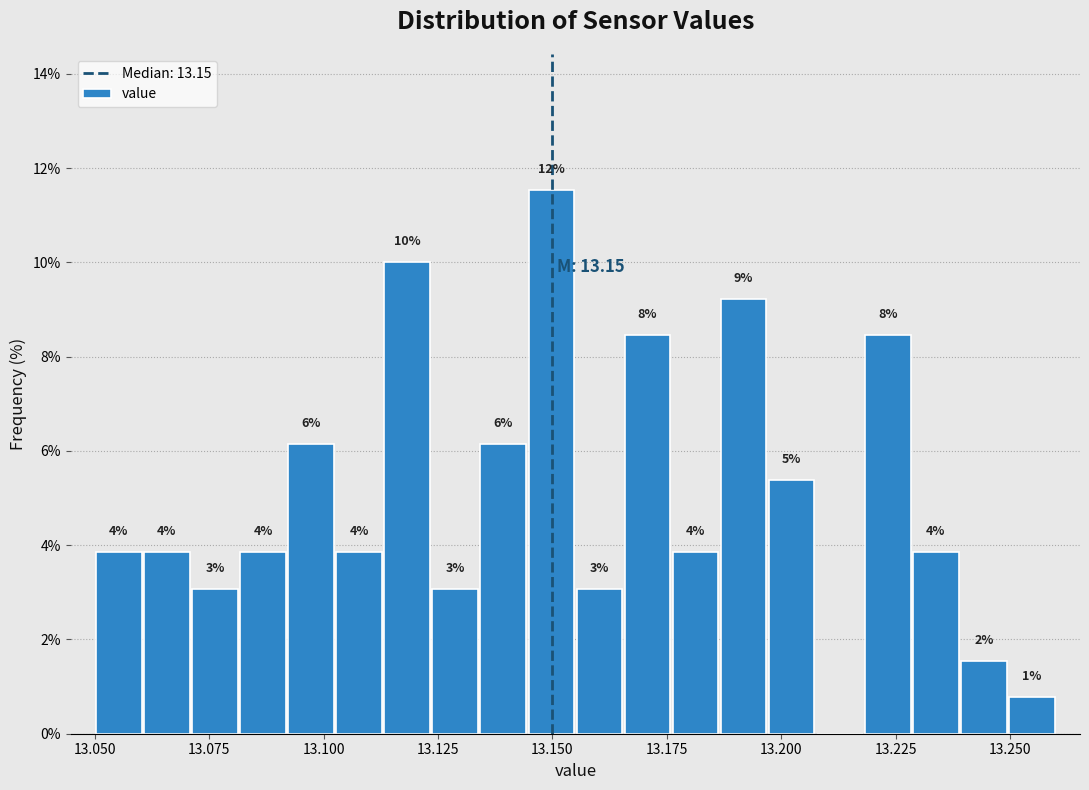

Read against the x-axis, roughly where is the centre of the tallest bar?

13.150